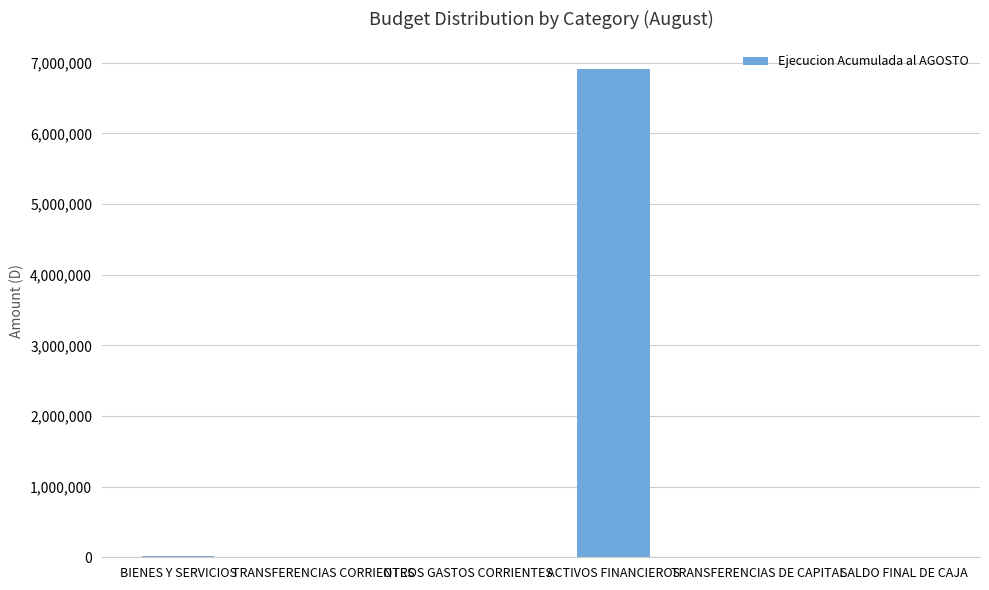

Is it true that the value at ACTIVOS FINANCIEROS is 6918198?

True